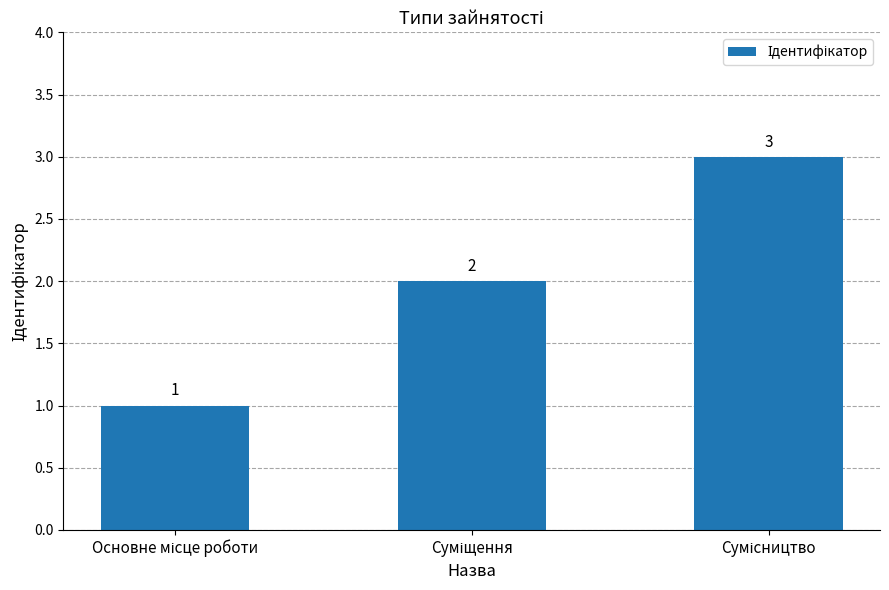

Count the values in the range 1 to 3.

3